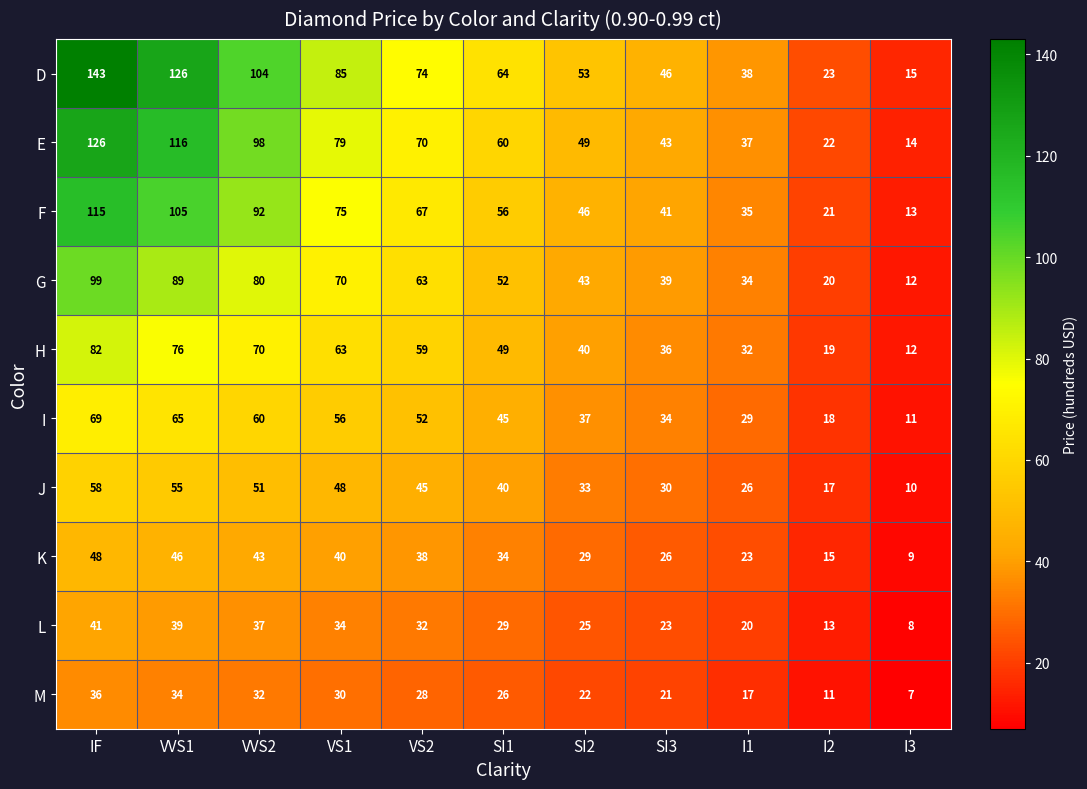

Is it true that G equals 70 at VS1?

True